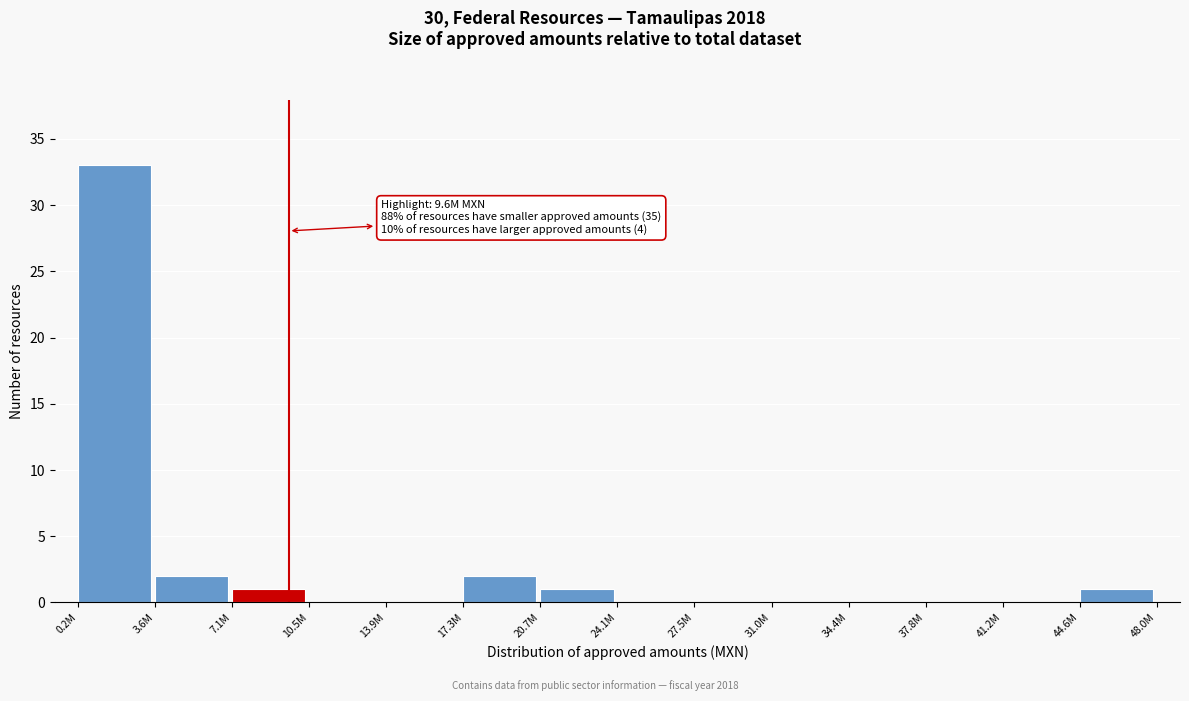

Reading right to left, extract all data points from this chart.

44.6M=1	41.2M=0	37.8M=0	34.4M=0	31.0M=0	27.5M=0	24.1M=0	20.7M=1	17.3M=2	13.9M=0	10.5M=0	7.1M=1	3.6M=2	0.2M=33